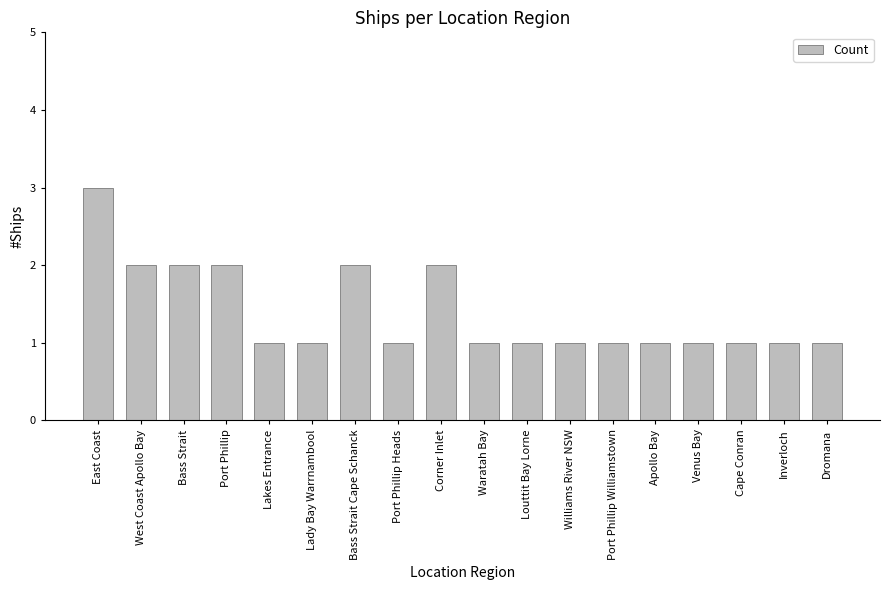

Reading left to right, transcribe all the data shown in this chart.

3	2	2	2	1	1	2	1	2	1	1	1	1	1	1	1	1	1